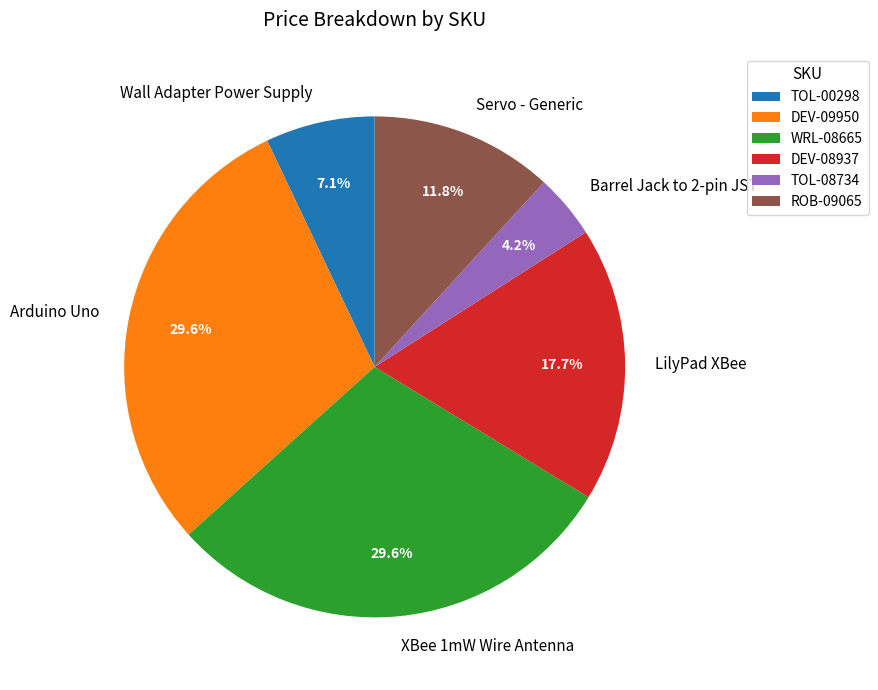

How many slices are in this pie chart?

6